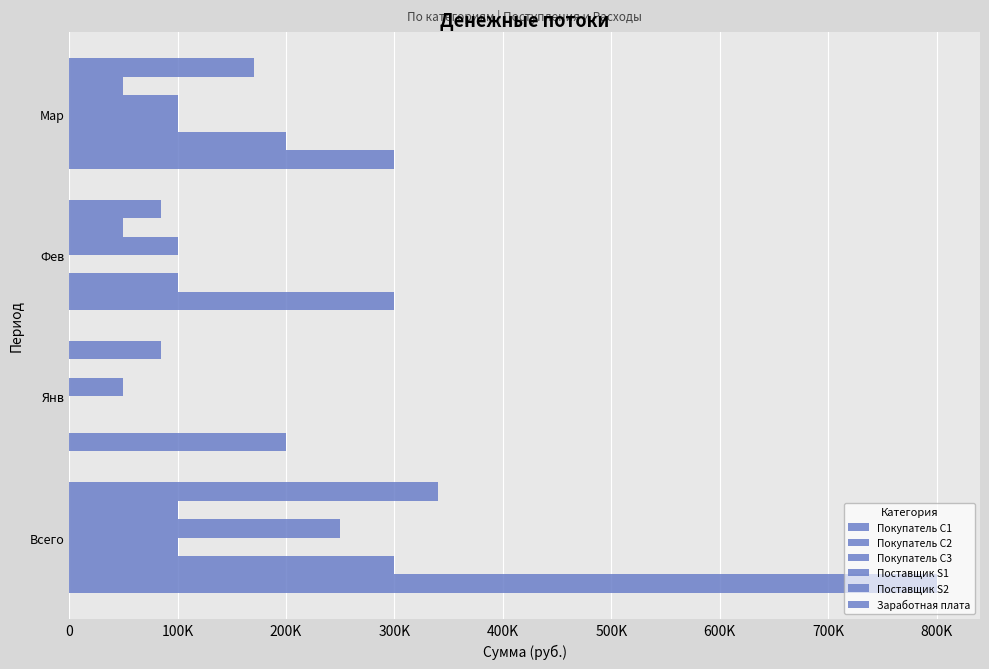

What is the difference between the maximum and minimum values in the Поставщик S2 series?

100000